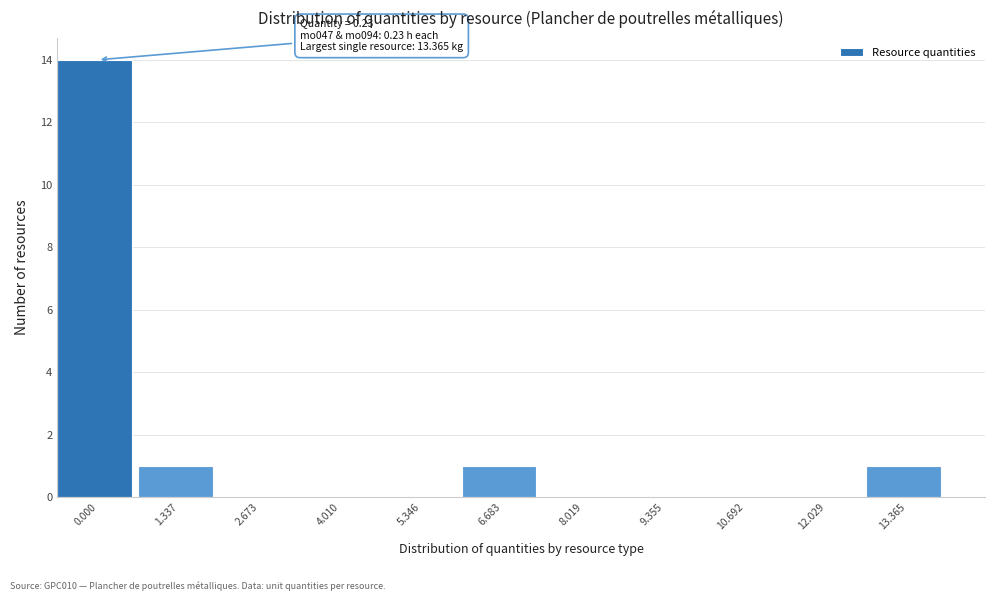

Reading left to right, what are all the values shown in this chart?

0.000=14	1.337=1	2.673=0	4.010=0	5.346=0	6.683=1	8.019=0	9.355=0	10.692=0	12.029=0	13.365=1